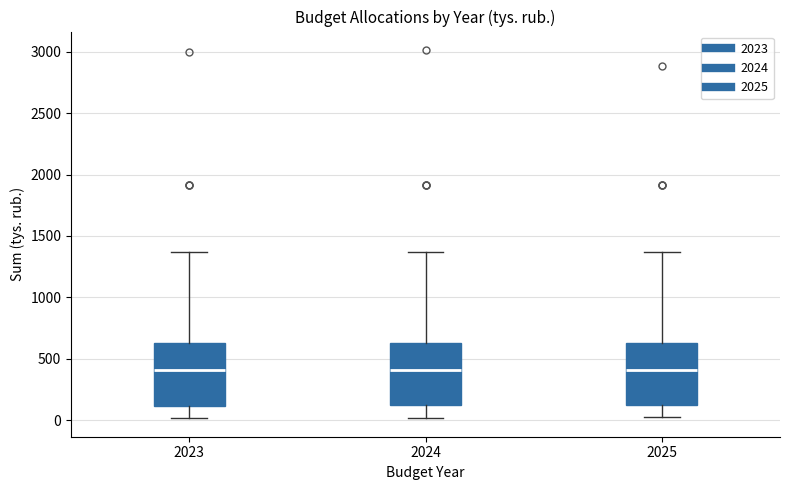

Reading left to right, read every box against the y-axis: the position of its median line, the range the box covers, and the ends of its whiskers. The values are not printed on the chart, so give them approximately, as read against the axis.

2023: median 400, box 100 to 650, whiskers 0 to 1350
2024: median 400, box 100 to 650, whiskers 0 to 1350
2025: median 400, box 150 to 650, whiskers 0 to 1350